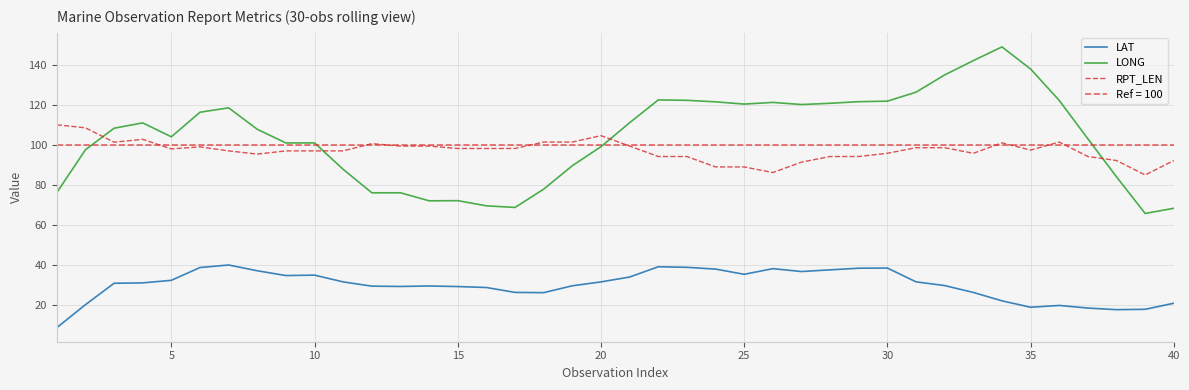

What is the minimum value for RPT_LEN?

85.0